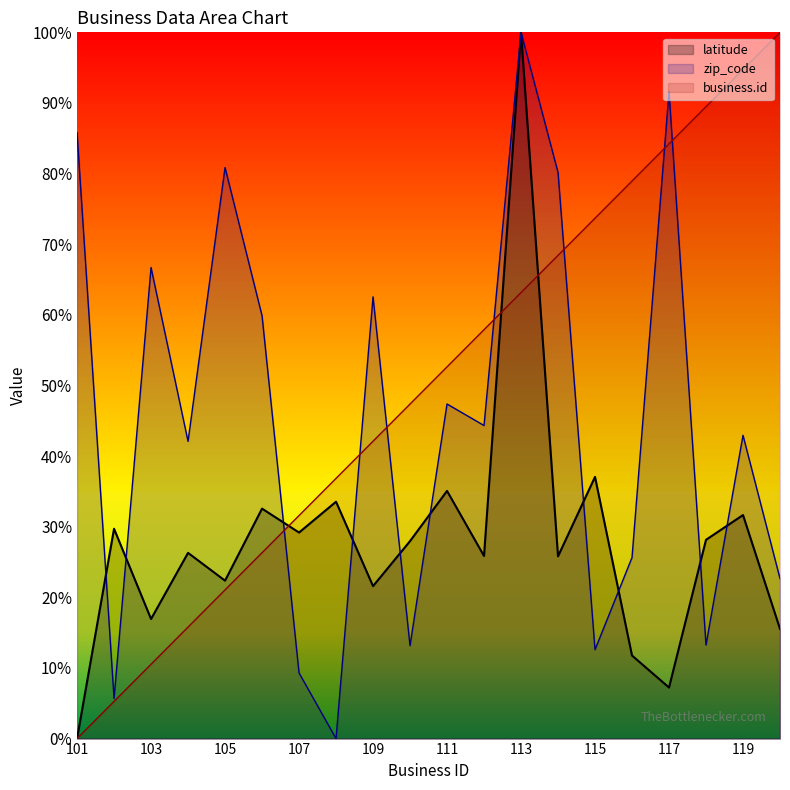

What are all the series names shown in the legend?

latitude, zip_code, business.id